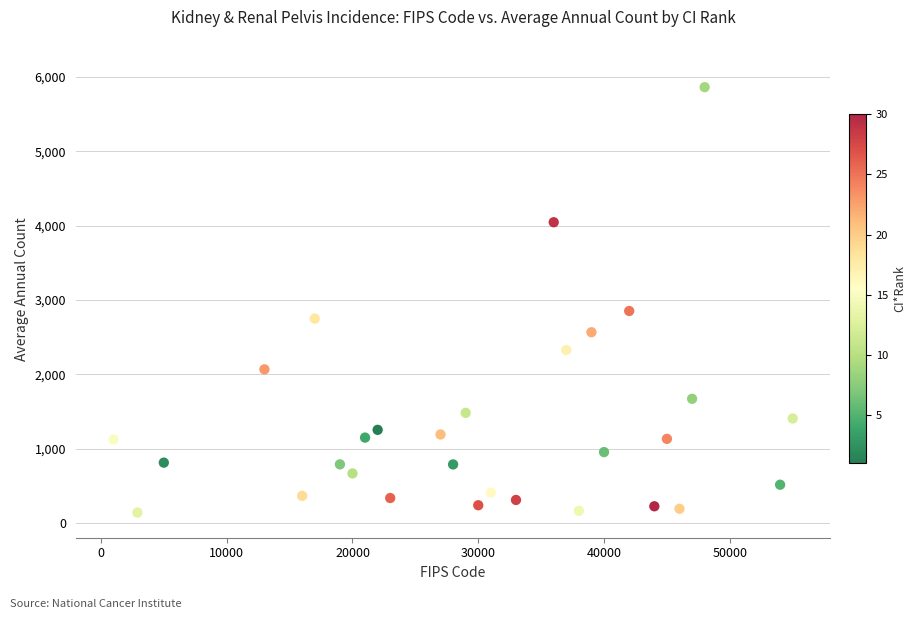

What is the range of X values (max minus min)?

54000